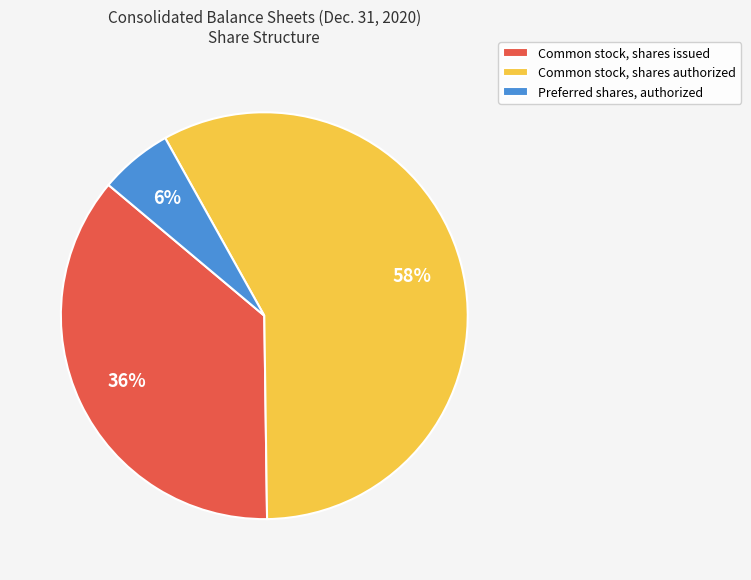

Rank the categories by value from highest to lowest.

Common stock, shares authorized, Common stock, shares issued, Preferred shares, authorized